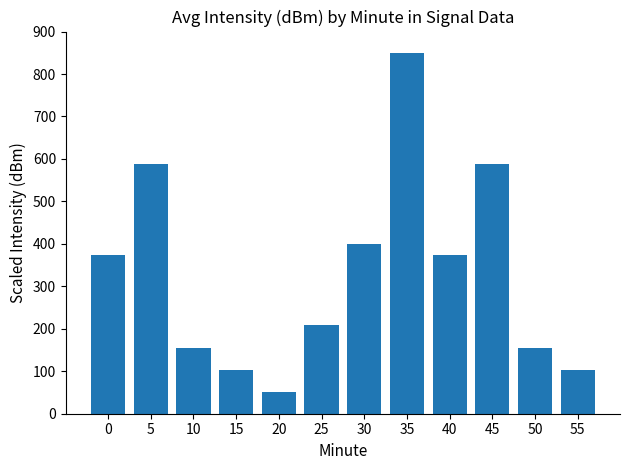

What is the sum of all values?

3946.6